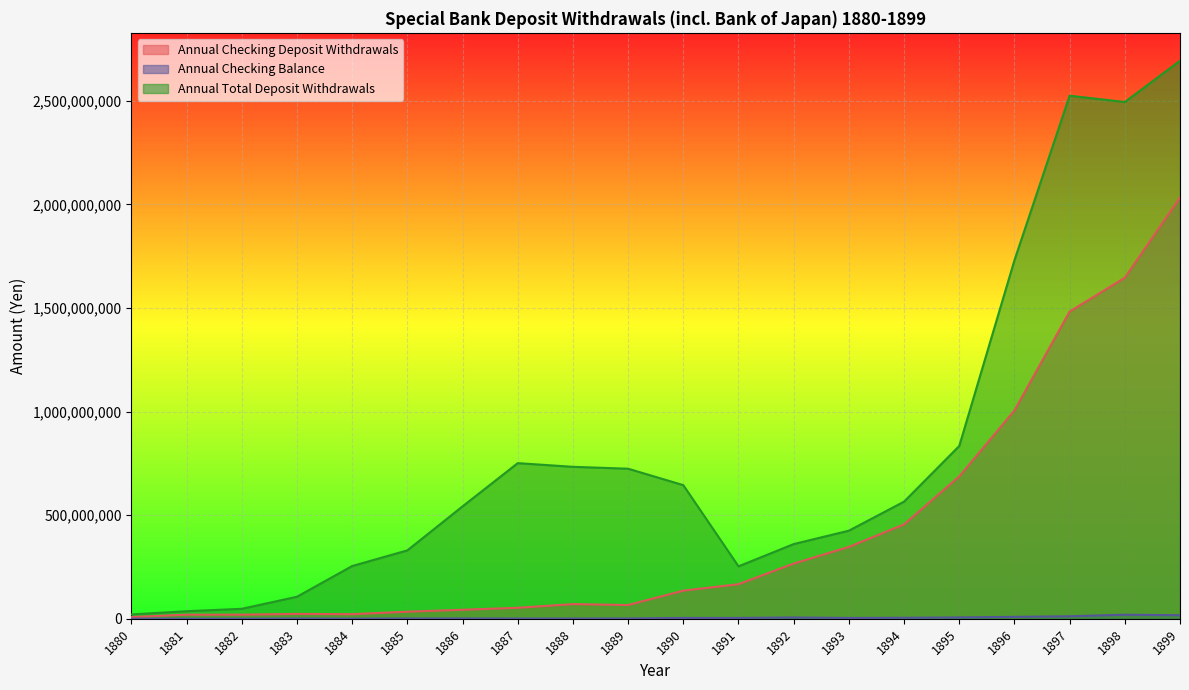

Rank the series by their maximum value, from highest to lowest.

Annual Total Deposit Withdrawals, Annual Checking Deposit Withdrawals, Annual Checking Balance